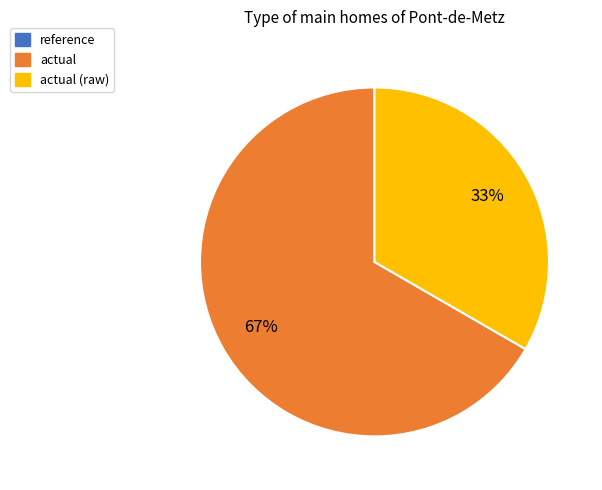

Is it true that actual (raw) is 23% of the pie?

False